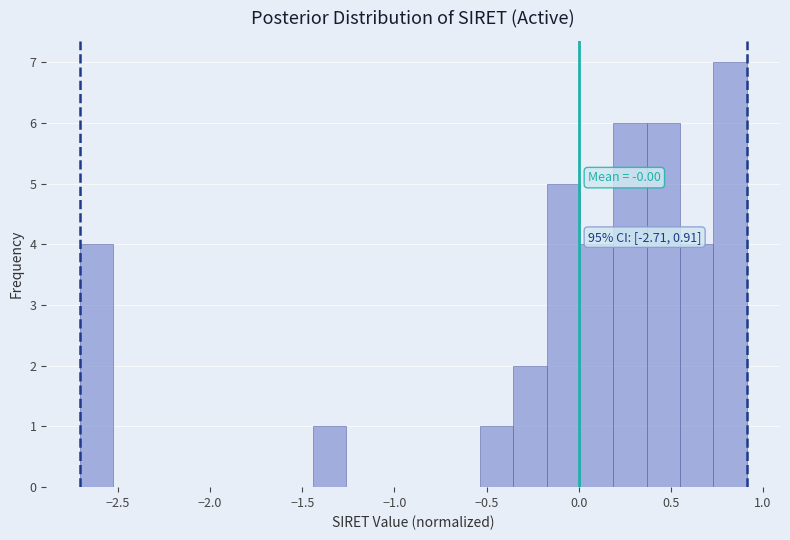

Read against the x-axis, roughly where is the centre of the tallest bar?

0.80